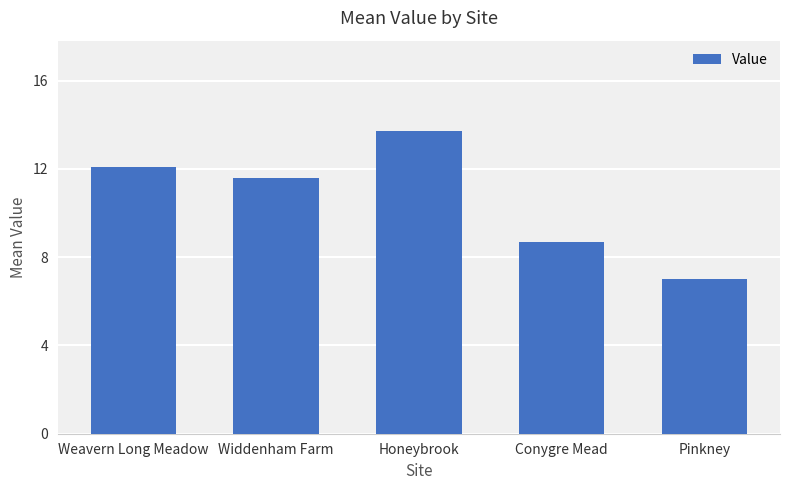

True or false: the data shows 11.6 at Widdenham Farm.

True